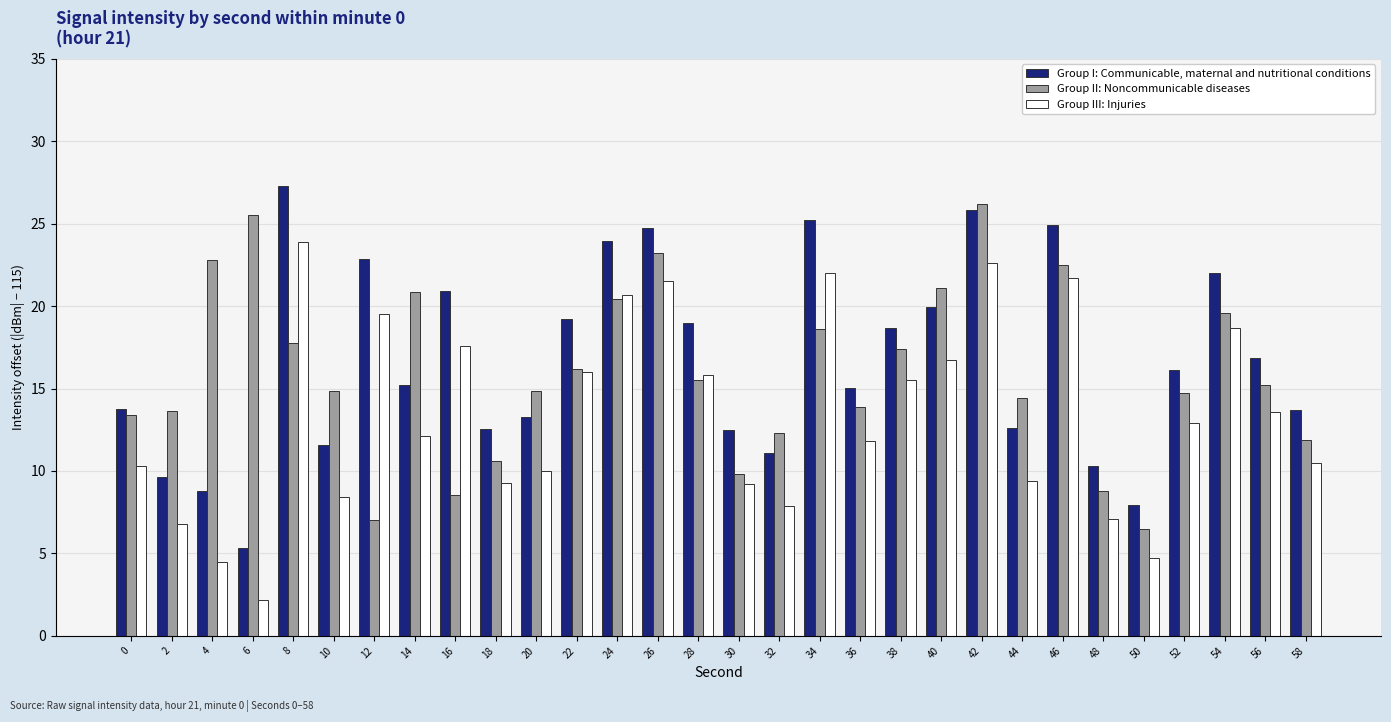

What is the value of the Group III: Injuries bar at the 24th from the left?

21.7